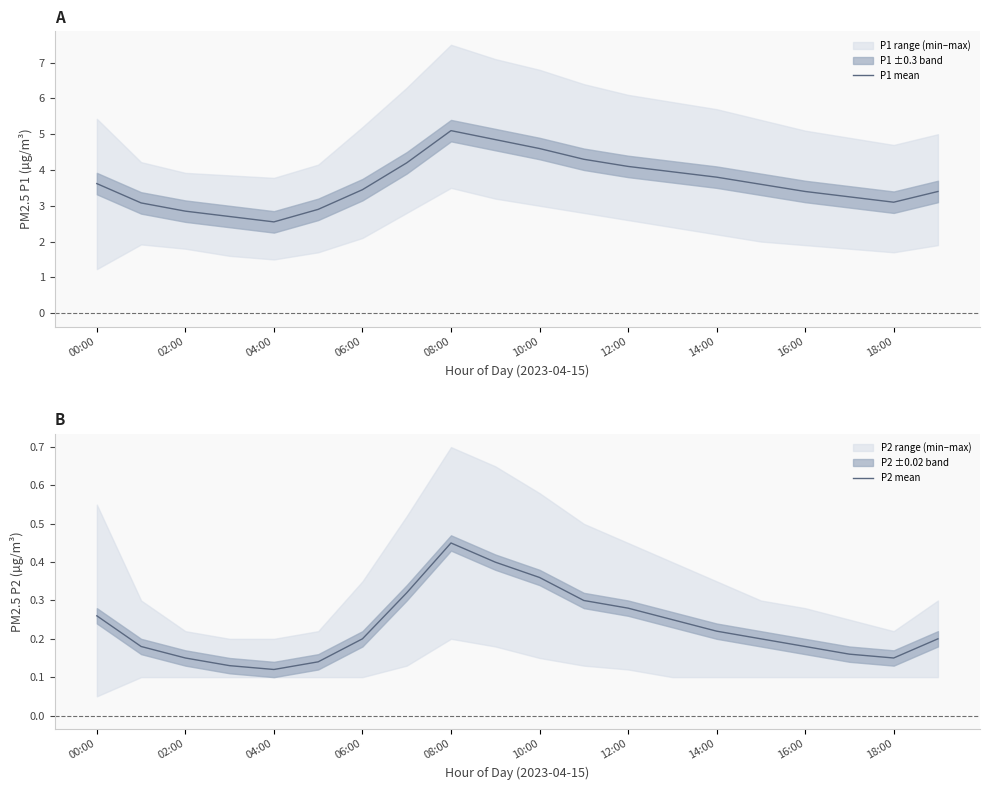

What is the highest value of the P1 mean series?

5.1